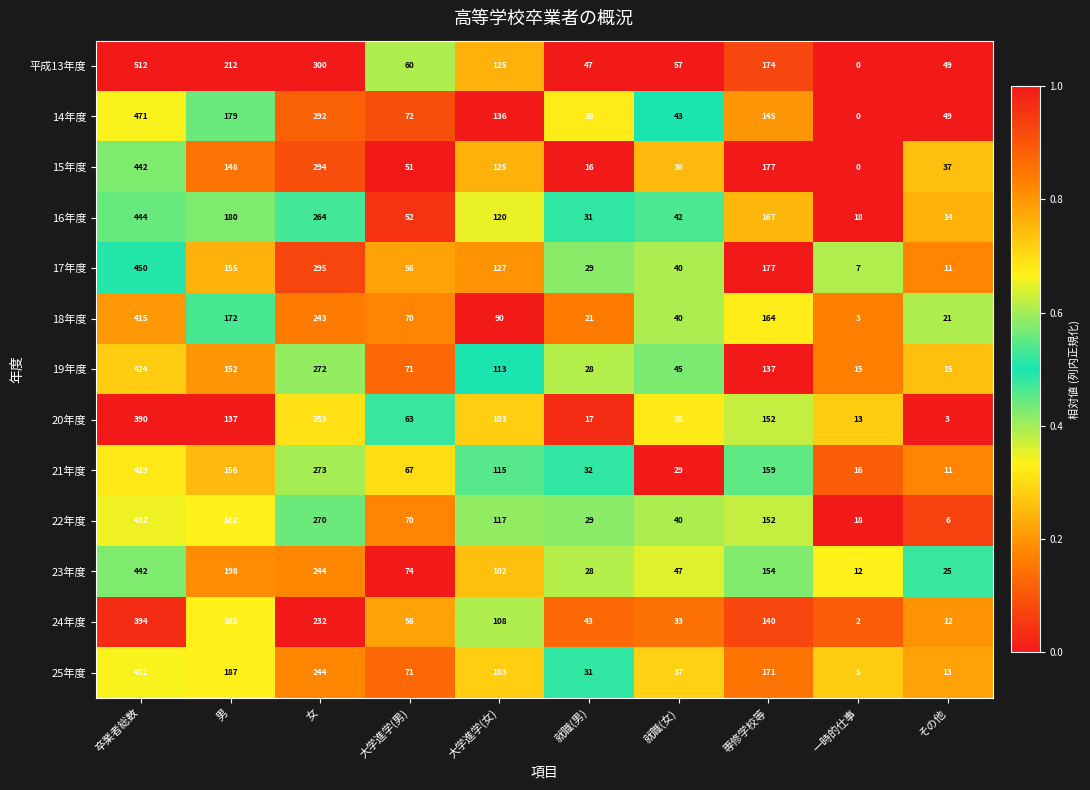

At which category is the sum across all series the highest?

卒業者総数